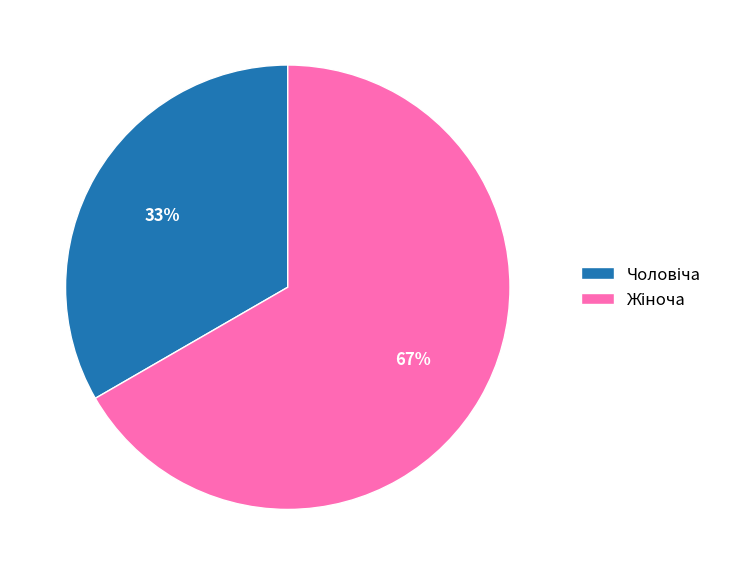

To the nearest percent, what is the average slice percentage?

50%